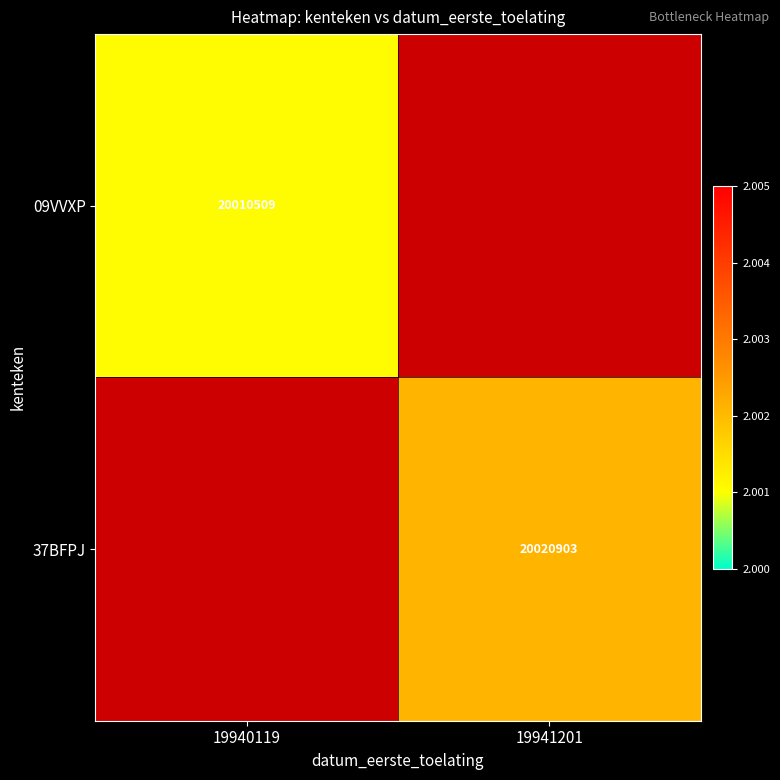

The 09VVXP series shows 30254697.5 at 19940119. True or false?

False